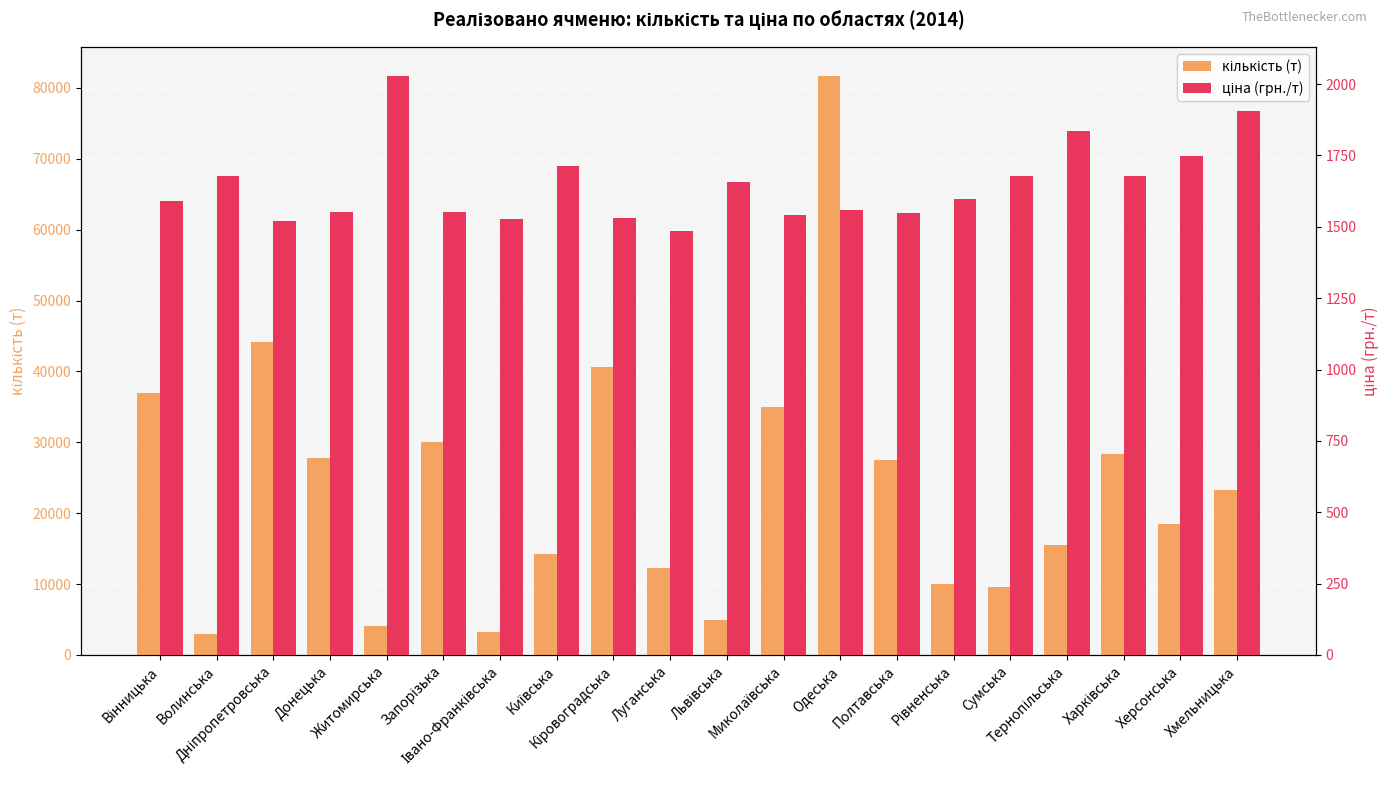

What is the label of the 14th bar from the left?

Полтавська